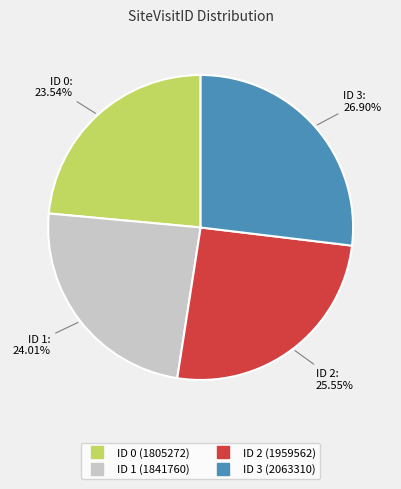

Is there a majority slice in this chart?

No